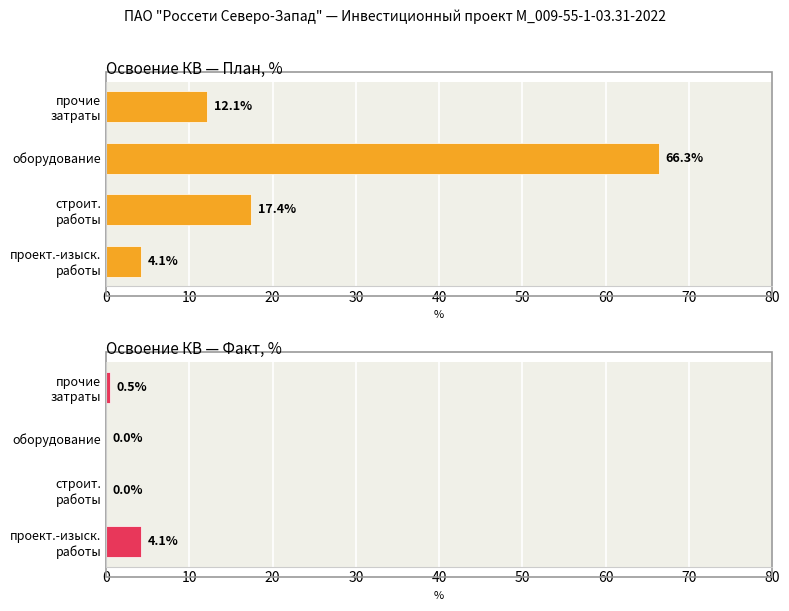

What is the difference between the maximum and minimum values in the Освоение КВ — Факт, % series?

4.1